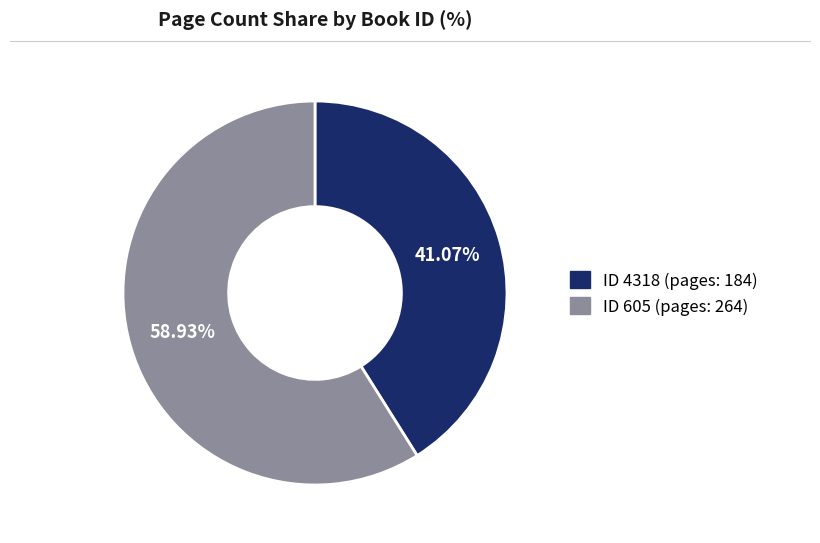

Which category accounts for the majority?

ID 605 (pages: 264)